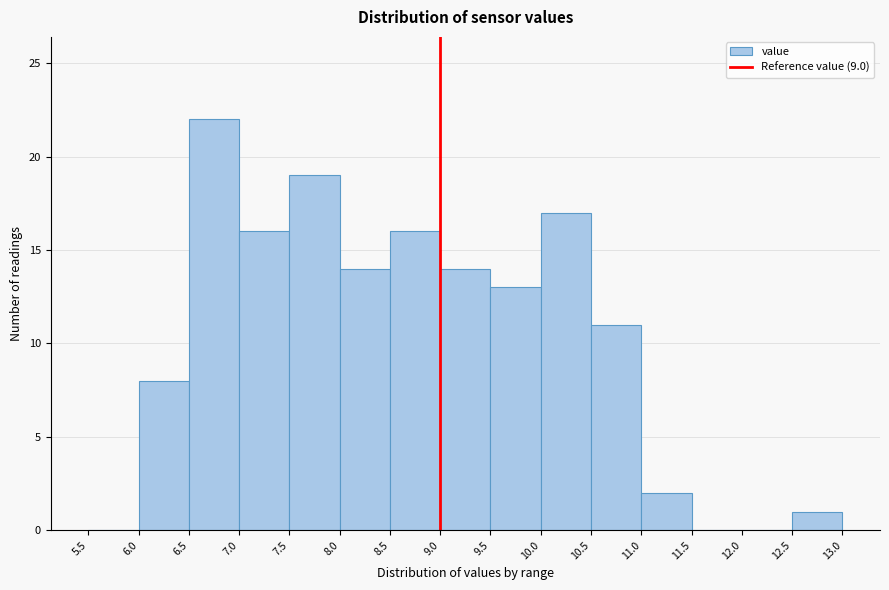

Reading left to right, transcribe this chart: for each bar, give the range it covers on the x-axis and its height. The values are not printed on the chart, so give them approximately, as read against the axis.

5.5 to 6.0: 0
6.0 to 6.5: 8
6.5 to 7.0: 22
7.0 to 7.5: 16
7.5 to 8.0: 19
8.0 to 8.5: 14
8.5 to 9.0: 16
9.0 to 9.5: 14
9.5 to 10.0: 13
10.0 to 10.5: 17
10.5 to 11.0: 11
11.0 to 11.5: 2
11.5 to 12.0: 0
12.0 to 12.5: 0
12.5 to 13.0: 1